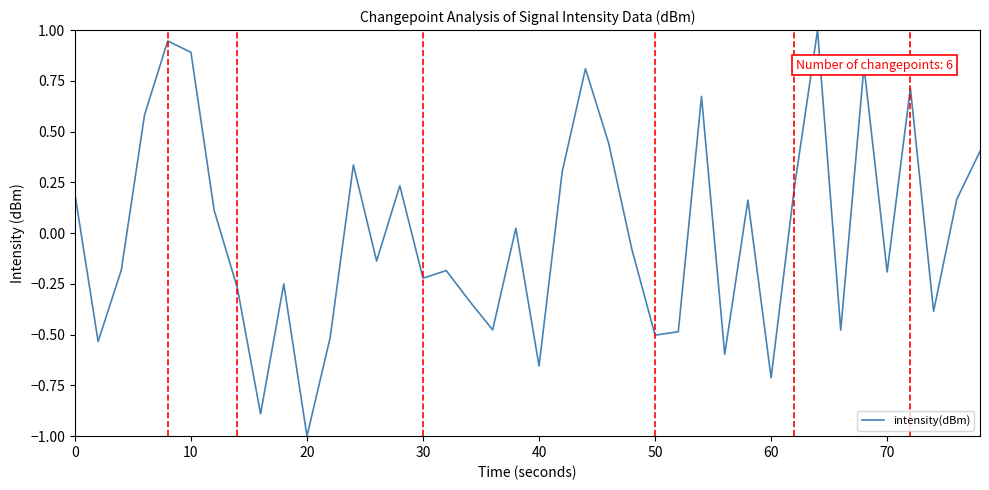

What is the difference between the maximum and minimum values?

2.0